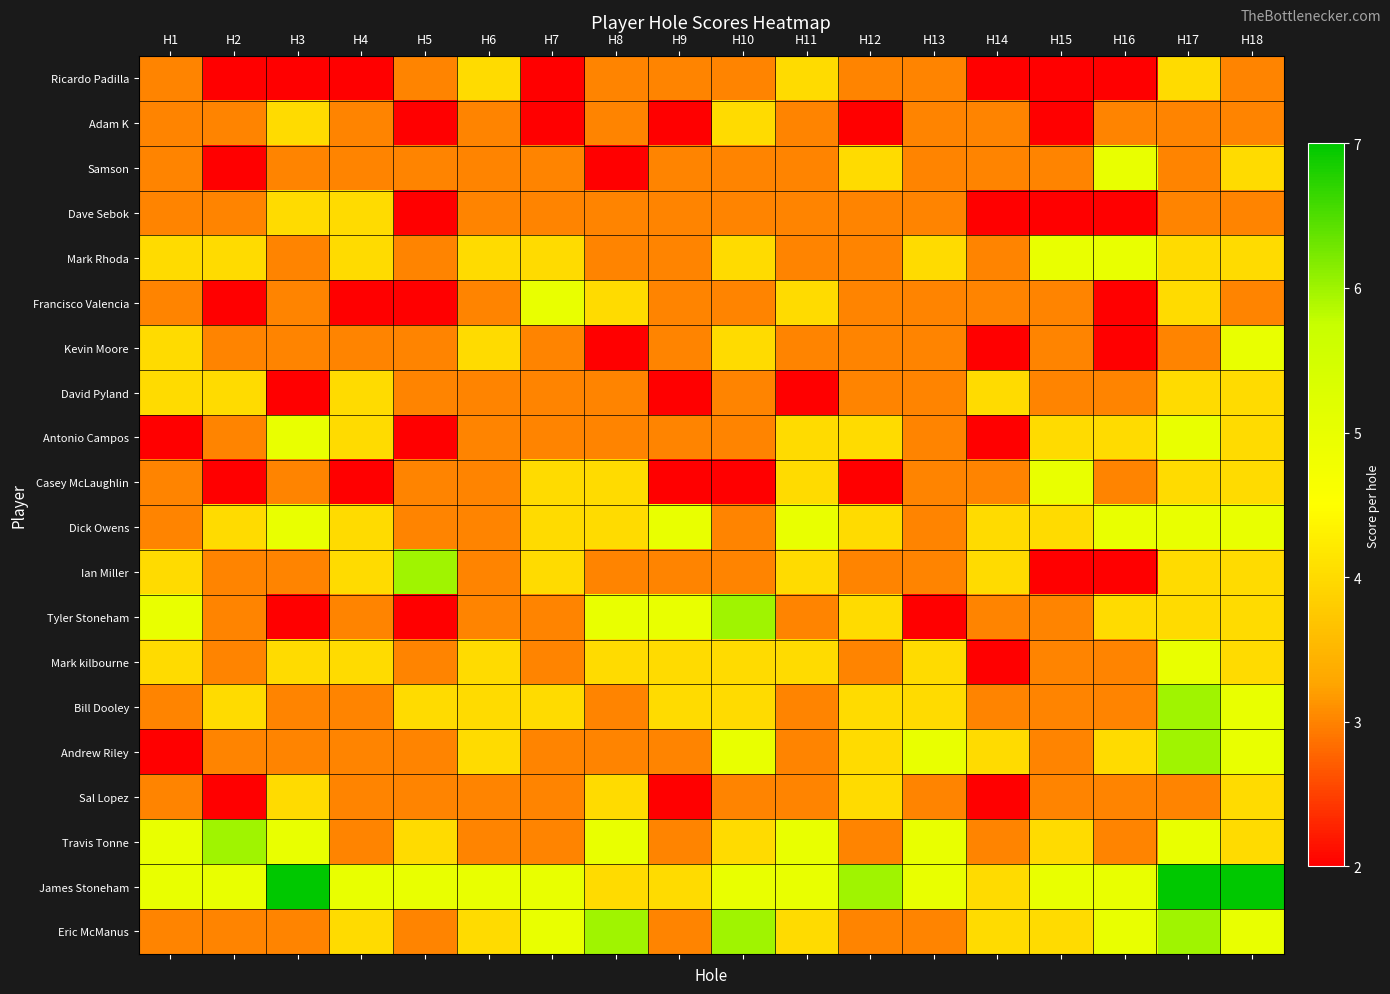

Which series has the largest total across all categories?

James Stoneham